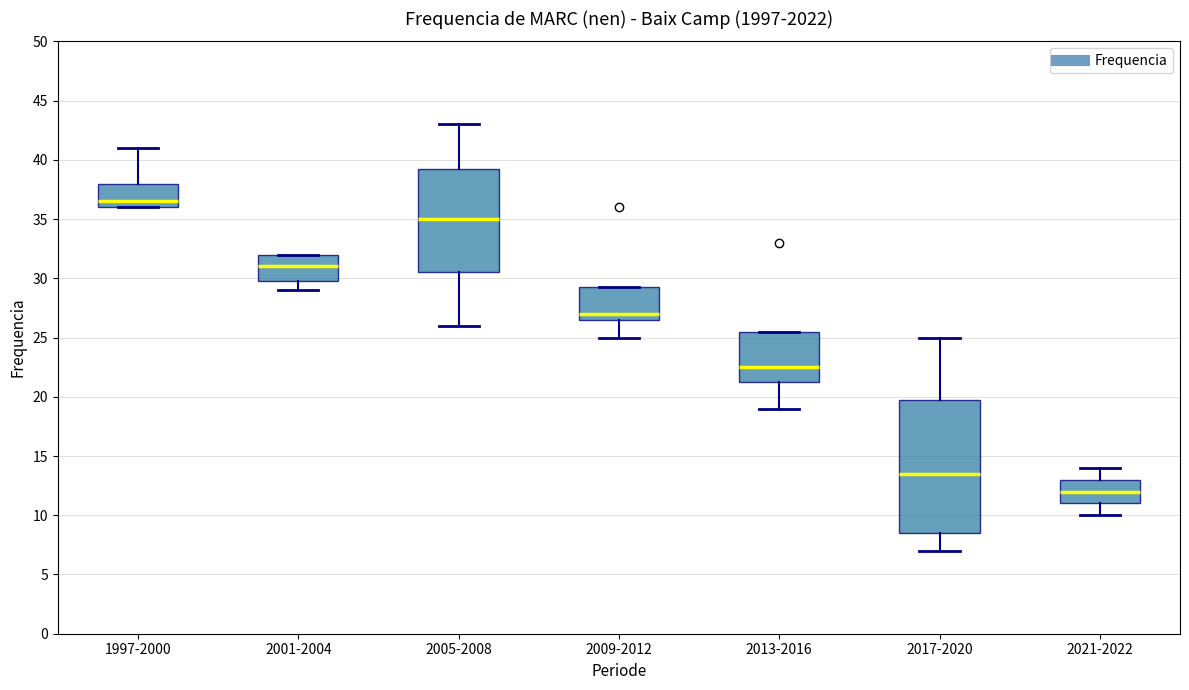

Which box has the highest median line?

1997-2000